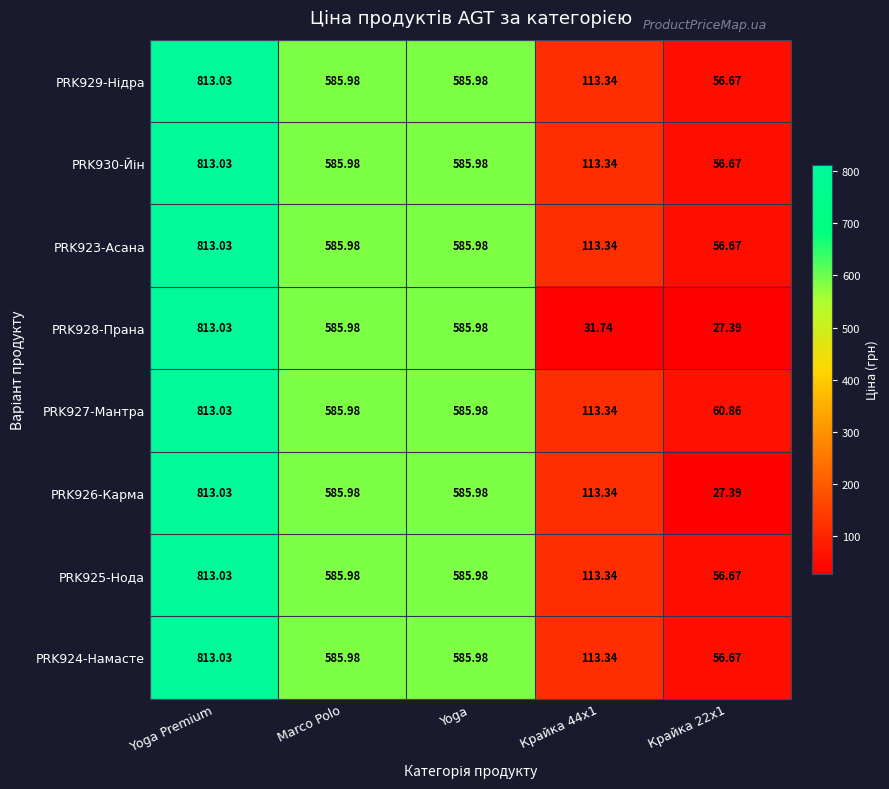

What is the minimum value shown in the chart?

27.4